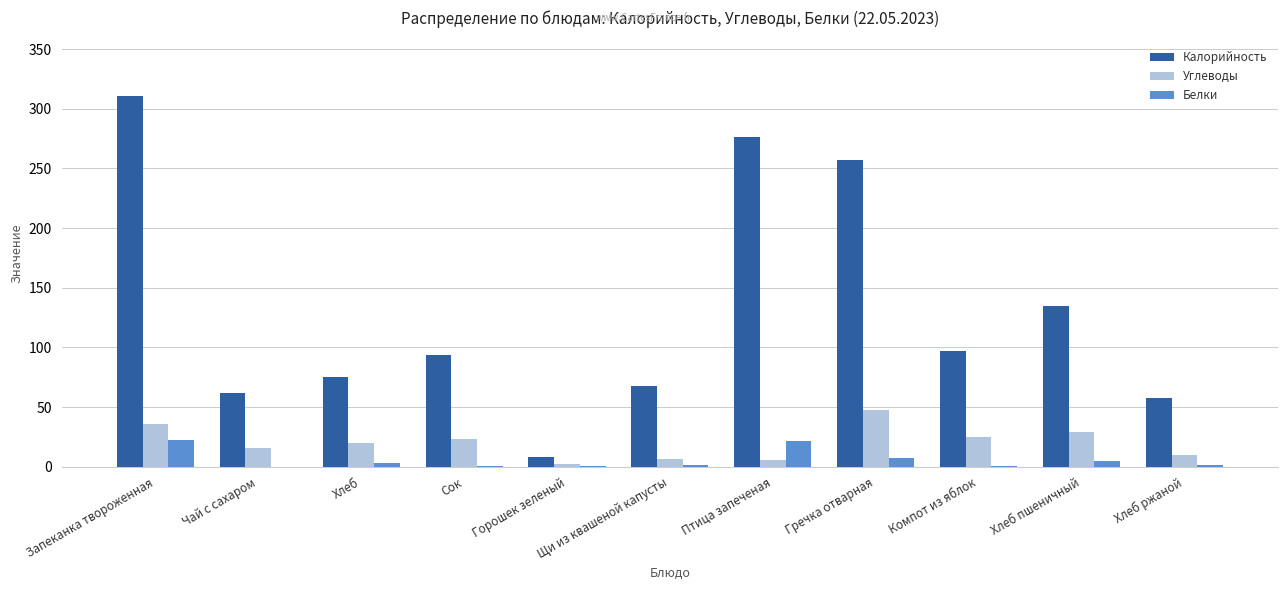

Which series changed the most between Запеканка твороженная and Щи из квашеной капусты?

Калорийность